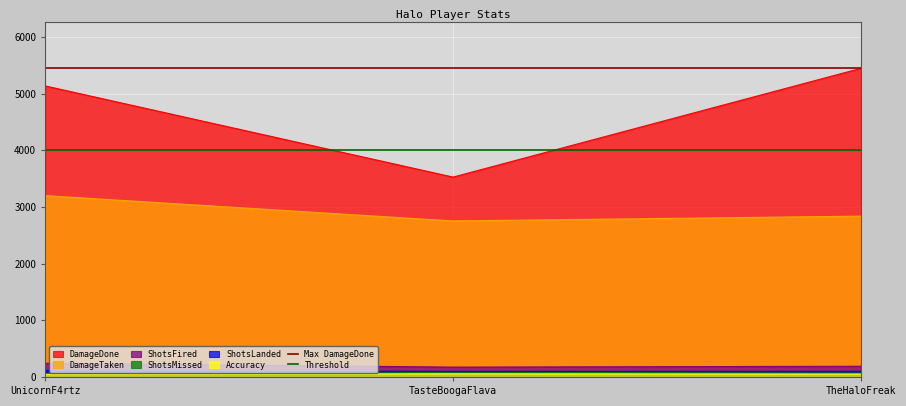

True or false: DamageDone has a value of 8610.1 at TheHaloFreak.

False